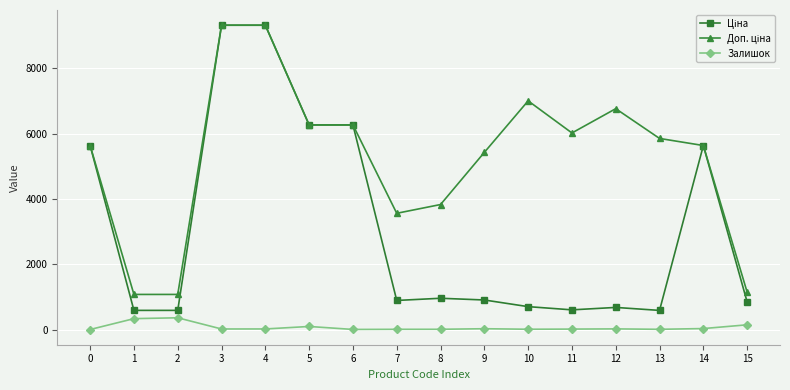

What is the difference between the second highest and second lowest values in the Залишок series?

331.0